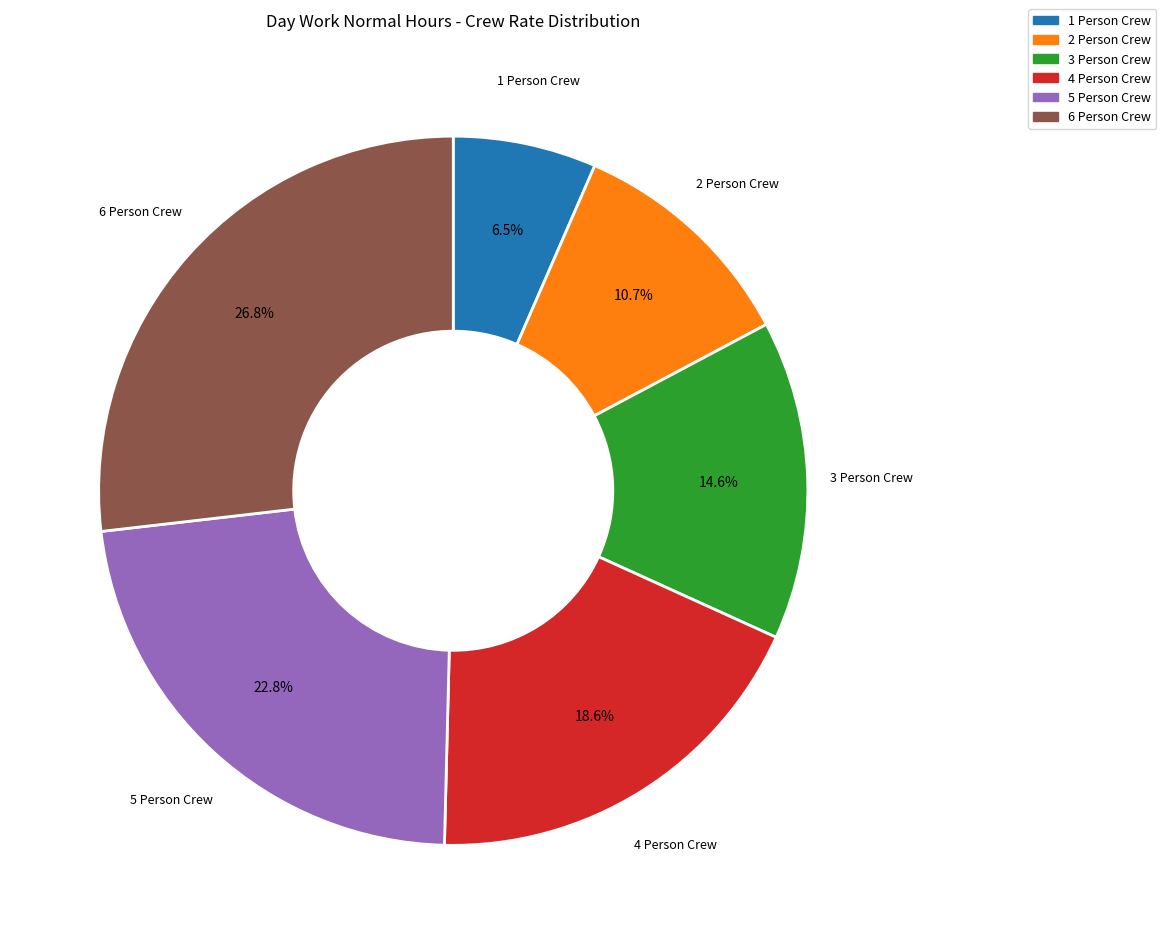

To the nearest percent, what is the average slice percentage?

17%